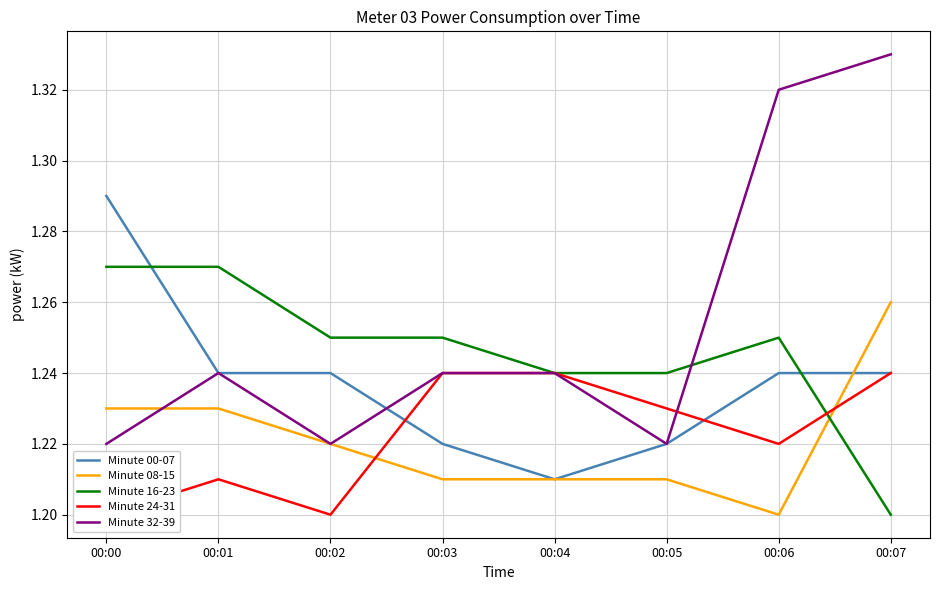

The value of Minute 00-07 at 00:07 is 1.2. True or false?

True